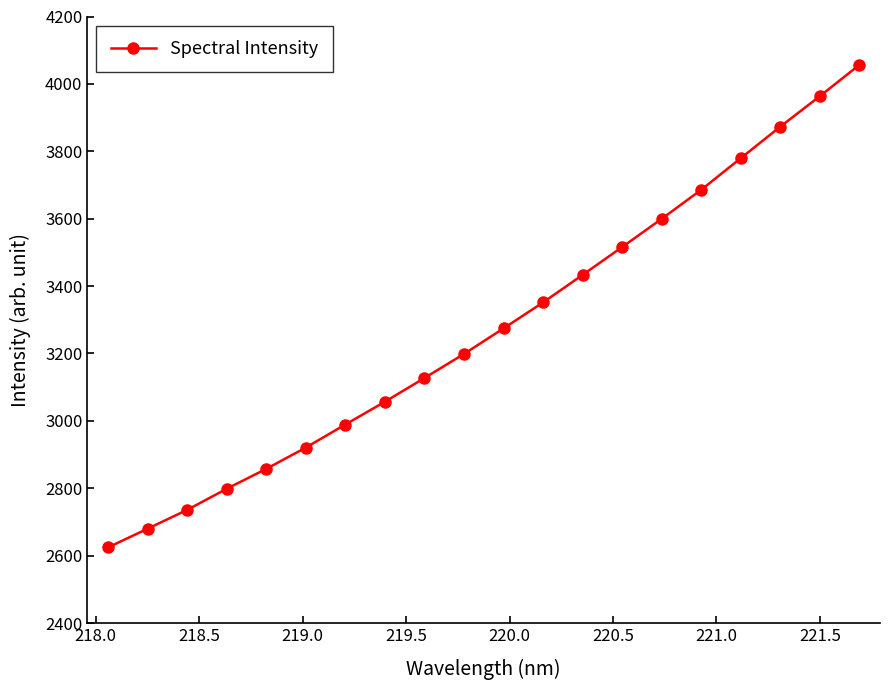

What is the greatest value displayed?

4056.3